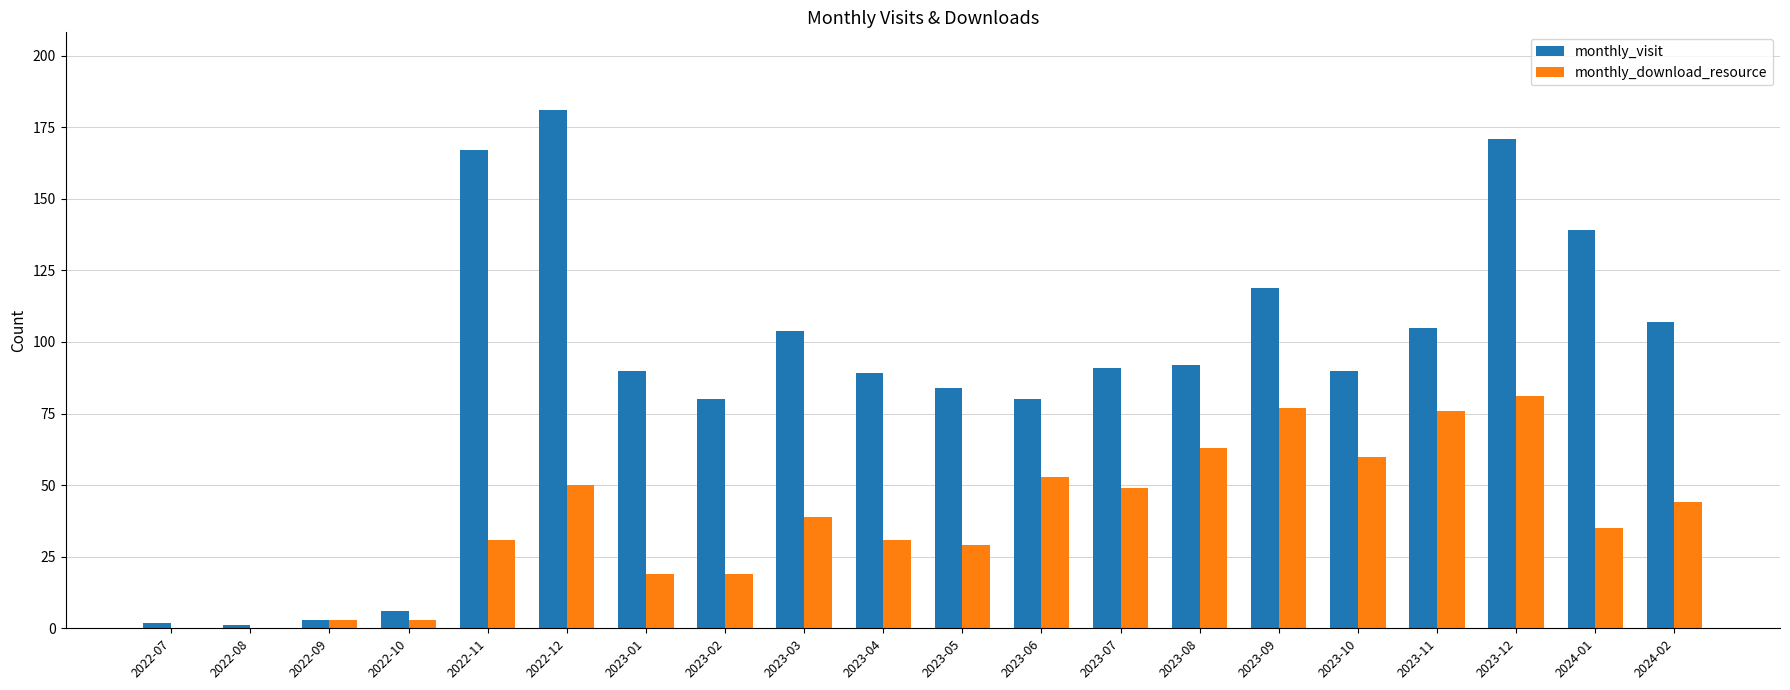

What is the sum of all monthly_visit values?

1801